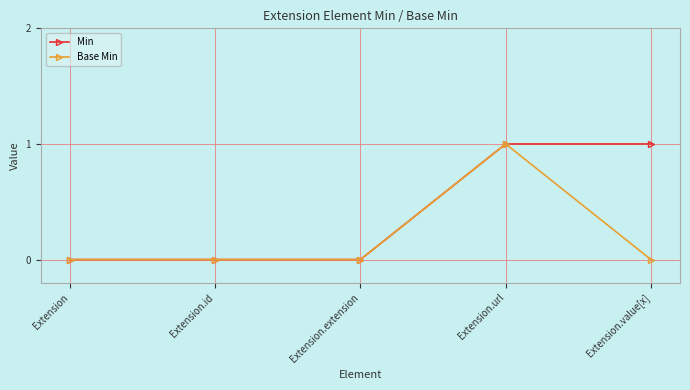

How many data points does each series have?

5